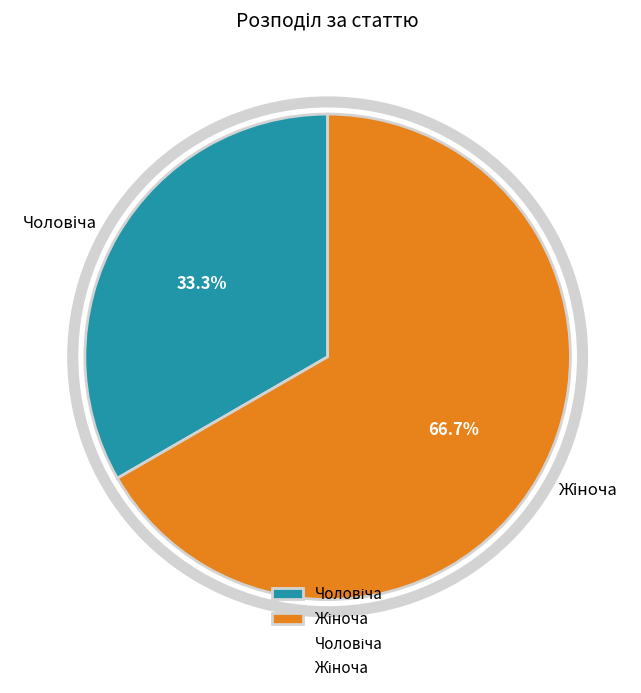

Does any single category account for the majority?

Yes